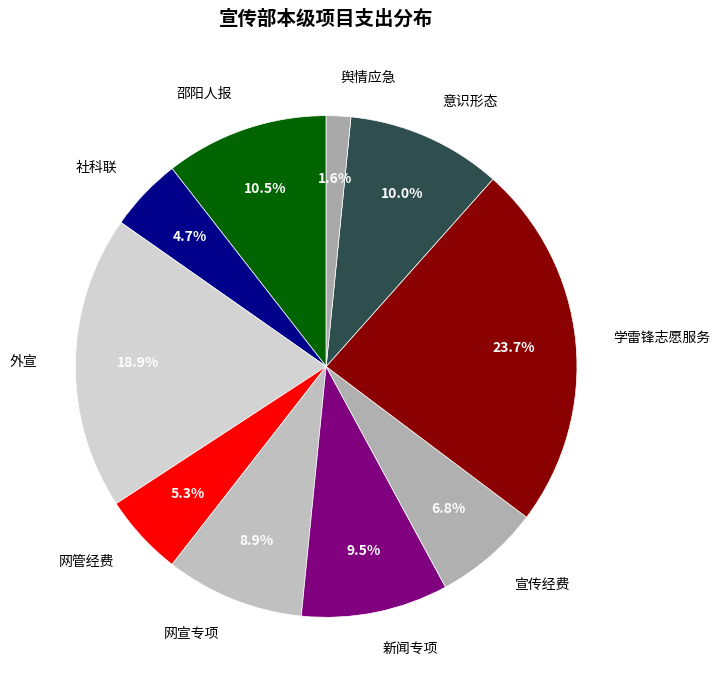

To the nearest percent, what is the average slice percentage?

10%